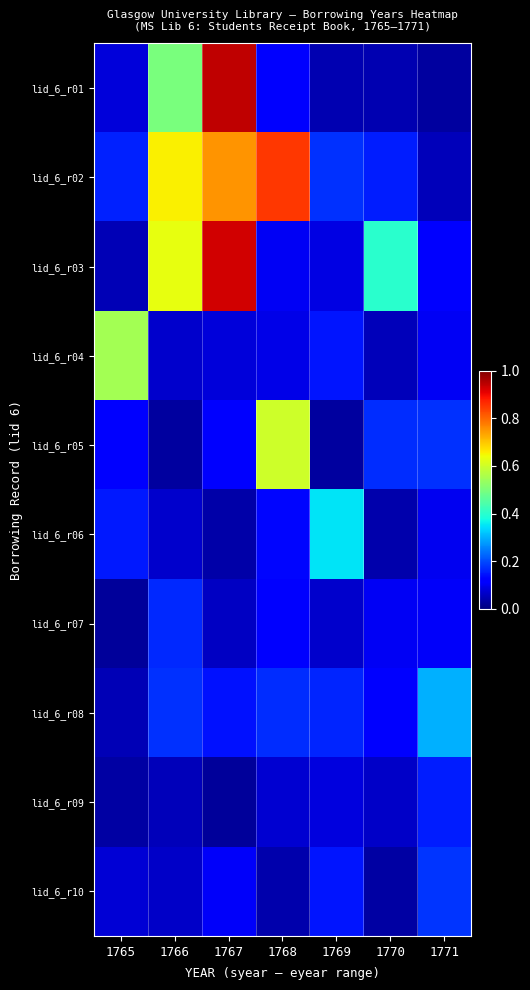

Which has a higher value, 1766 or 1768?

1766